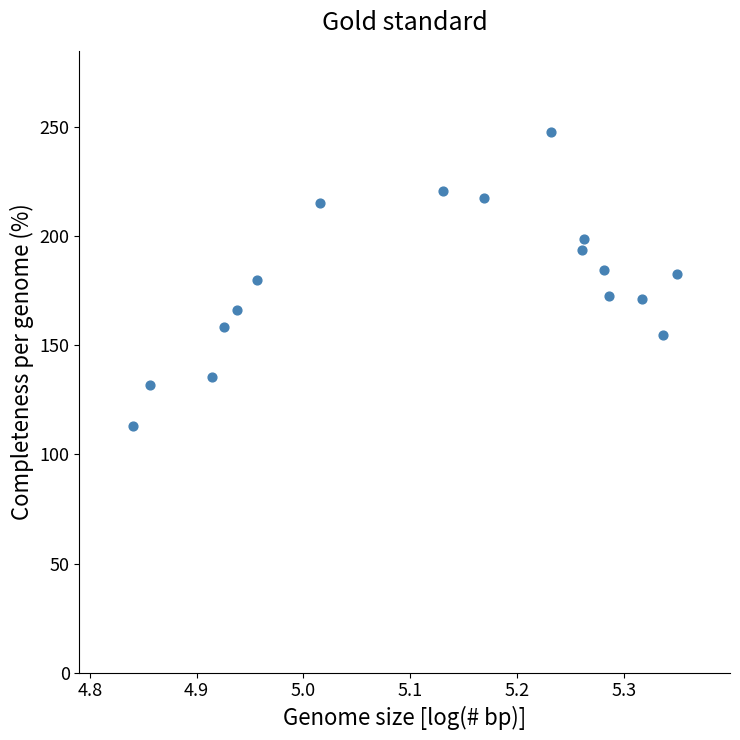

What is the range of X values (max minus min)?

0.5